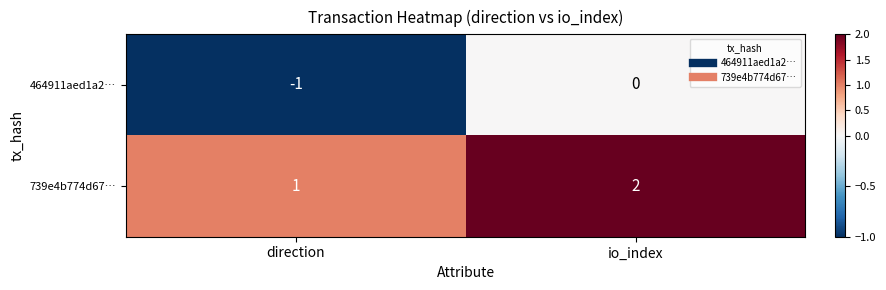

How many data points in 464911aed1a2… are less than 0?

1